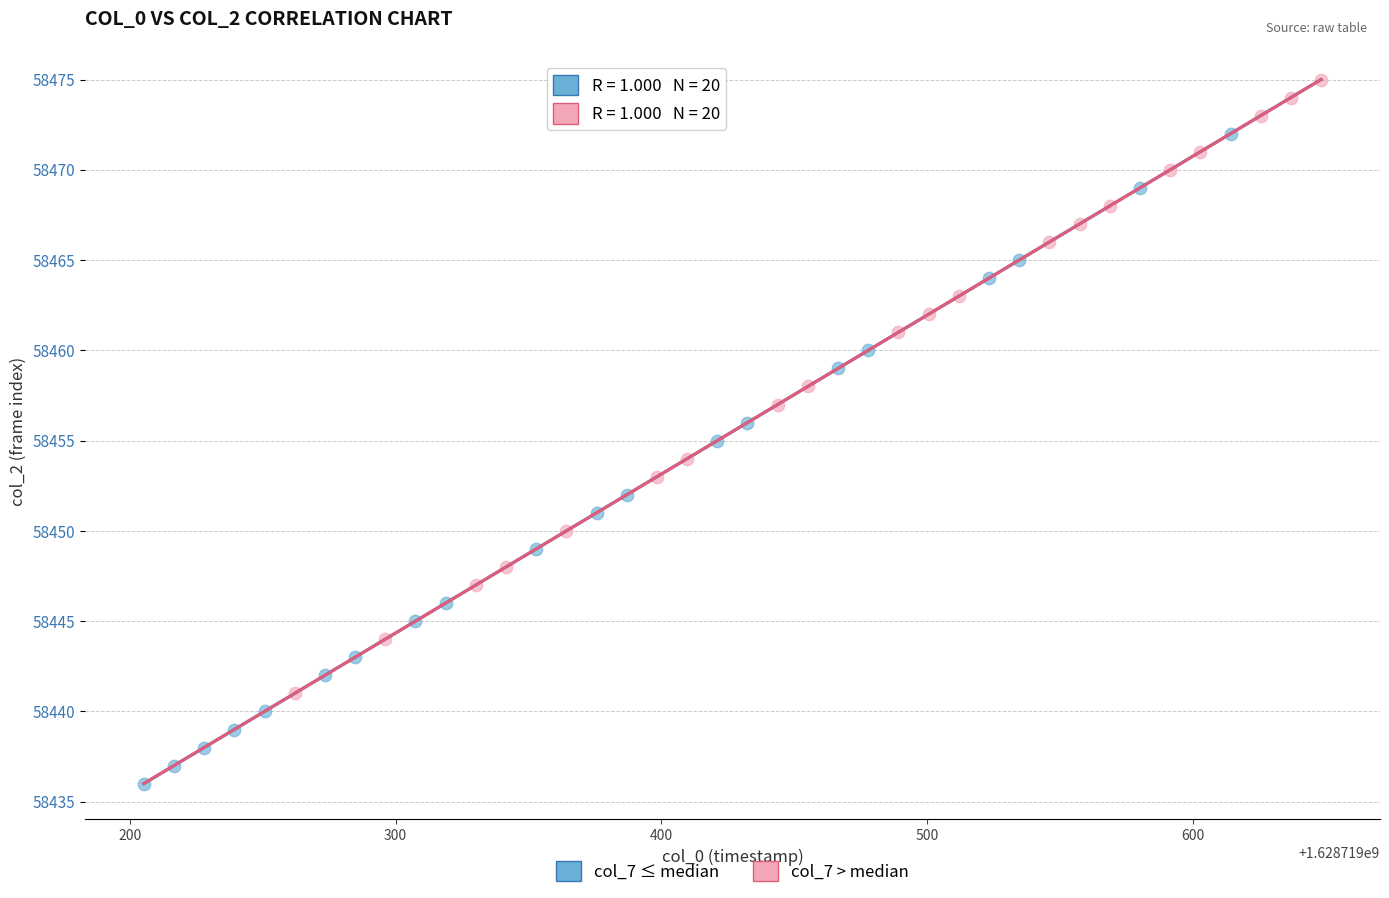

Which series has the largest Y range (max minus min)?

col_7 ≤ median